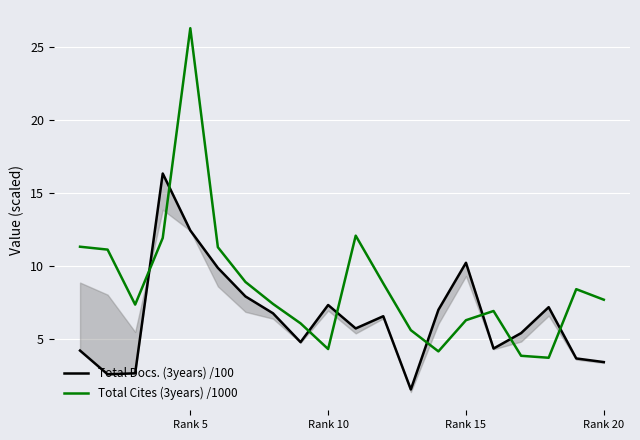

The Total Cites (3years) /1000 series shows 1.2 at Rank 10. True or false?

False